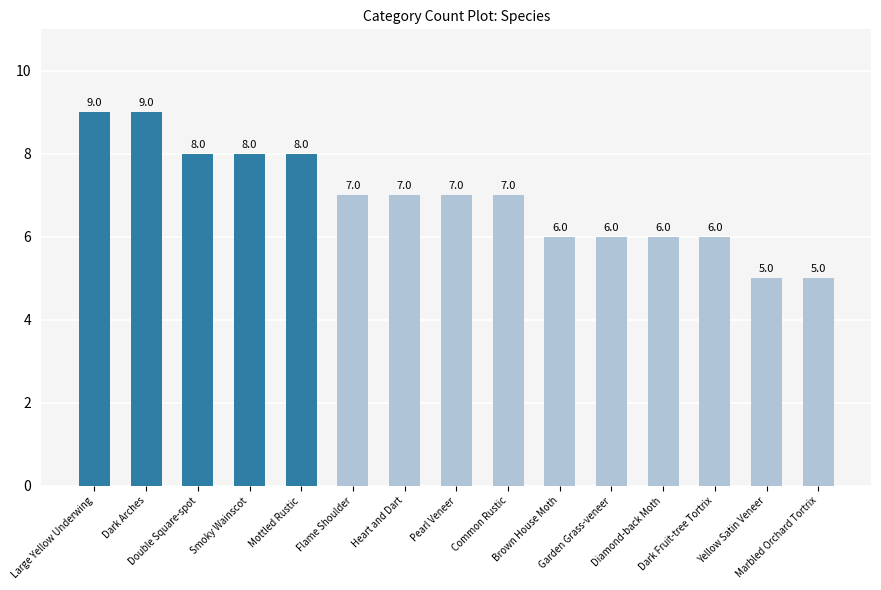

What is the value of the 7th bar from the left?

7